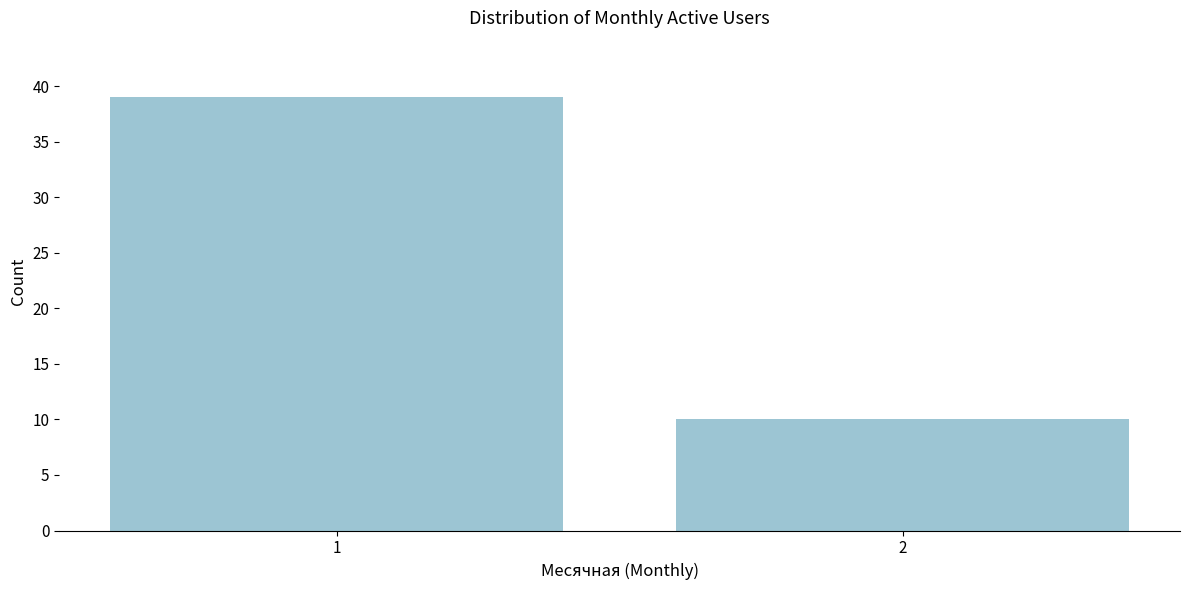

Reading left to right, list all the values displayed in this chart.

1=39	2=10